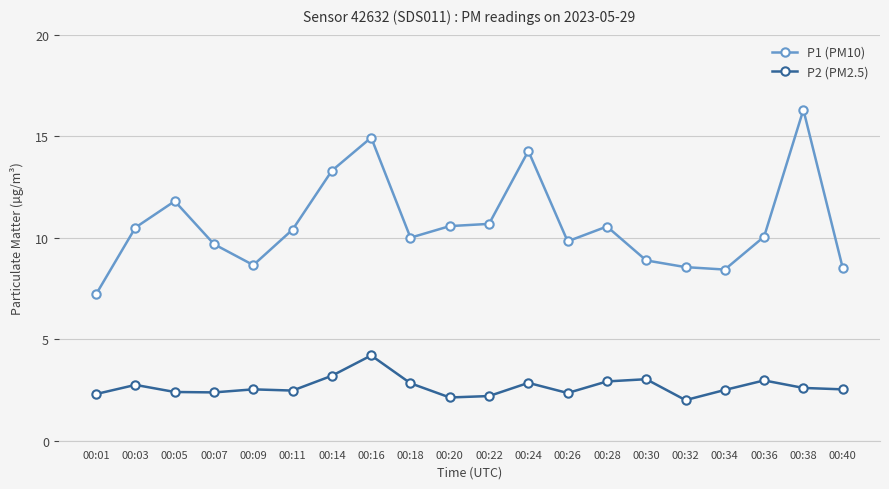

True or false: P2 (PM2.5) and P1 (PM10) intersect in this chart.

False